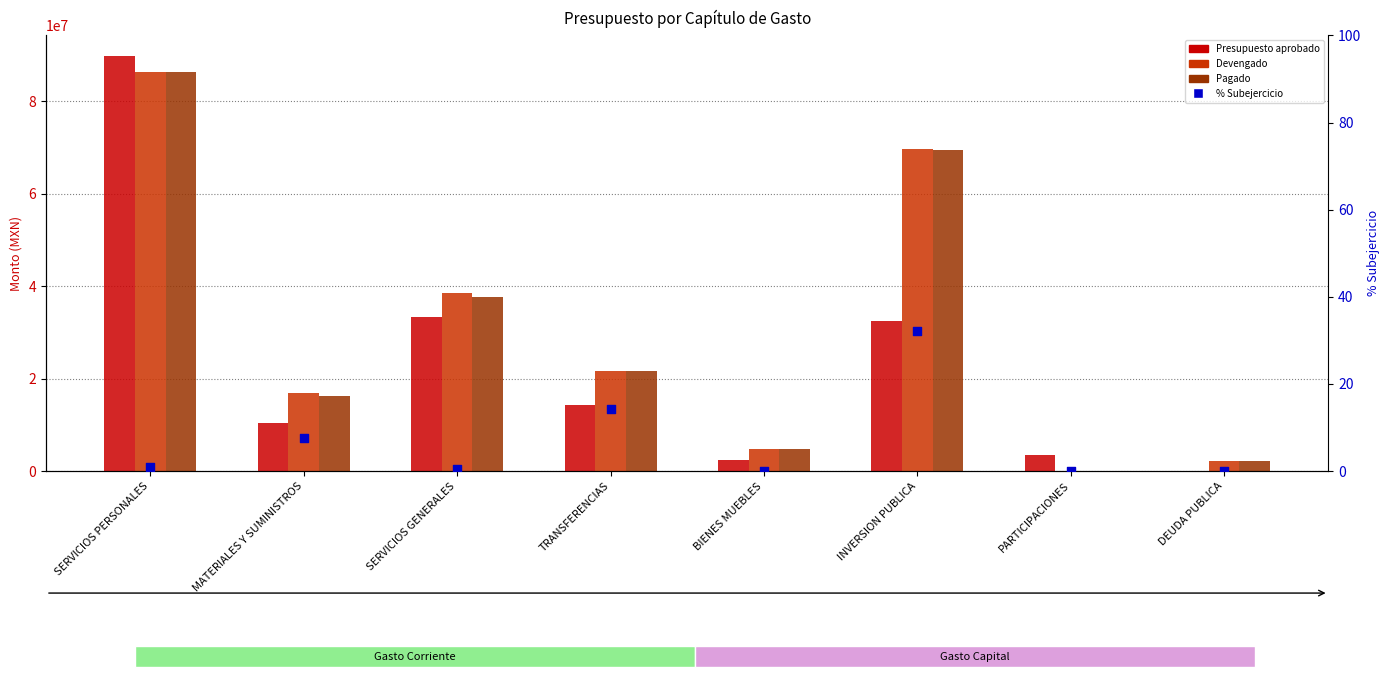

What are all the series names shown in the legend?

Presupuesto aprobado, Devengado, Pagado, % Subejercicio